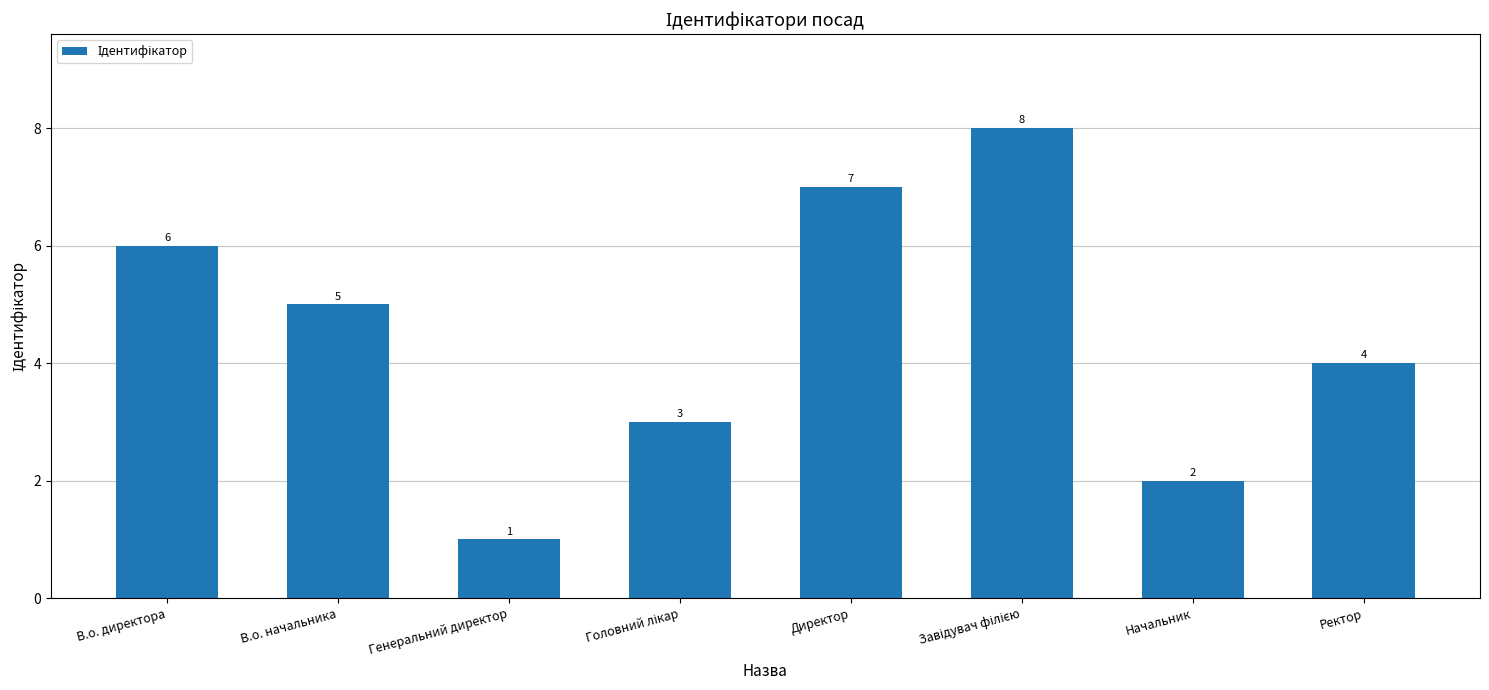

Approximately how many times larger is the value at Директор compared to Начальник?

3.5